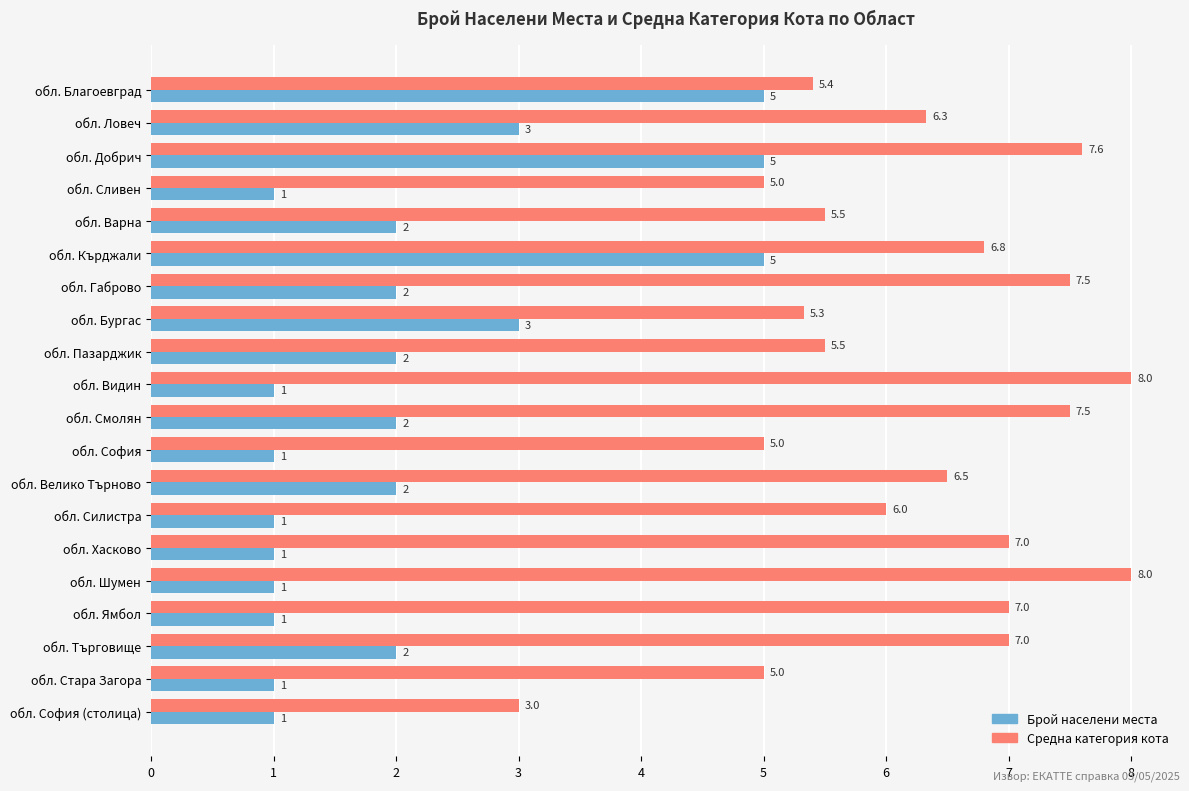

At which category is the sum across all series the highest?

обл. Добрич